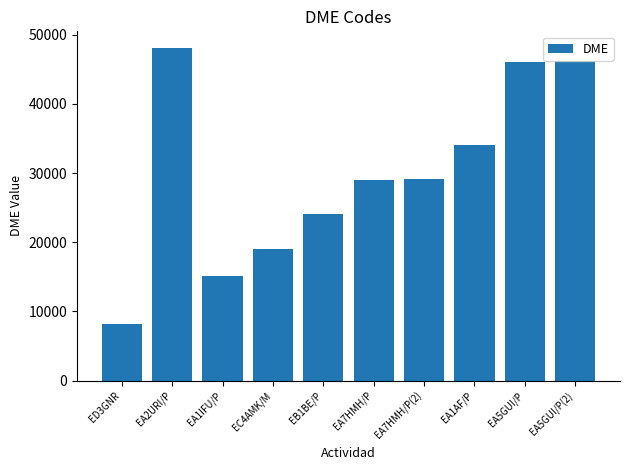

How many distinct data groups are displayed?

1